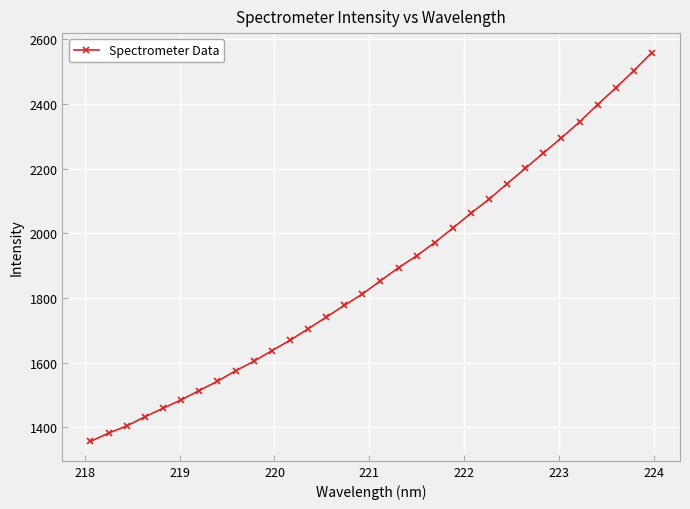

What is the maximum value shown in the chart?

2559.2